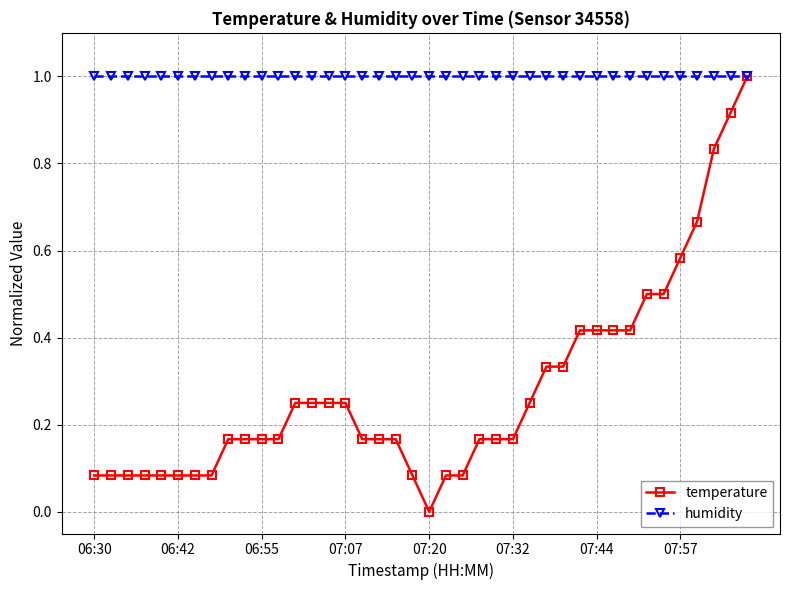

Which series has the widest spread of values?

temperature